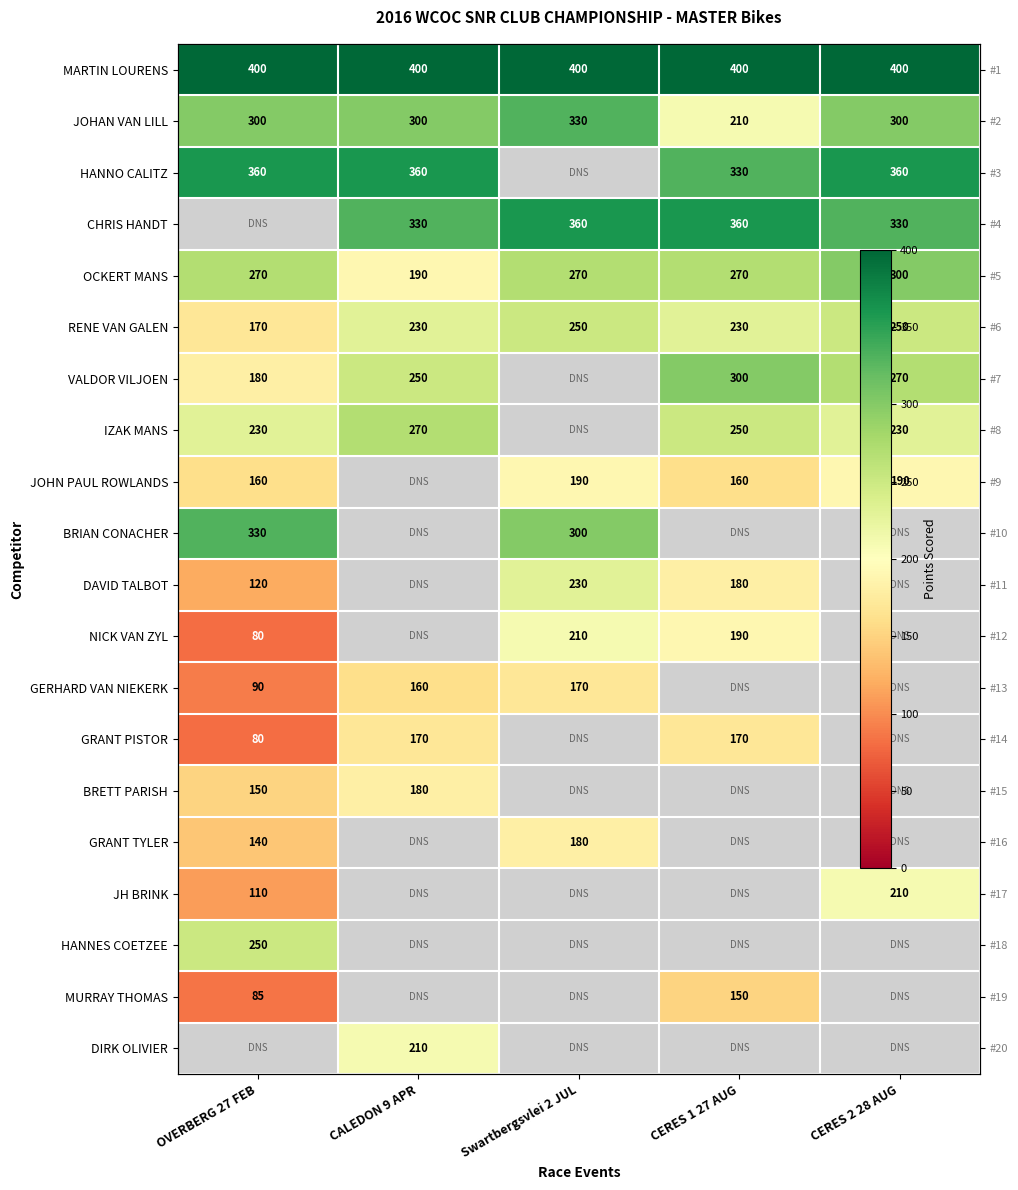

The value of BRIAN CONACHER at Swartbergsvlei 2 JUL is 429.7. True or false?

False